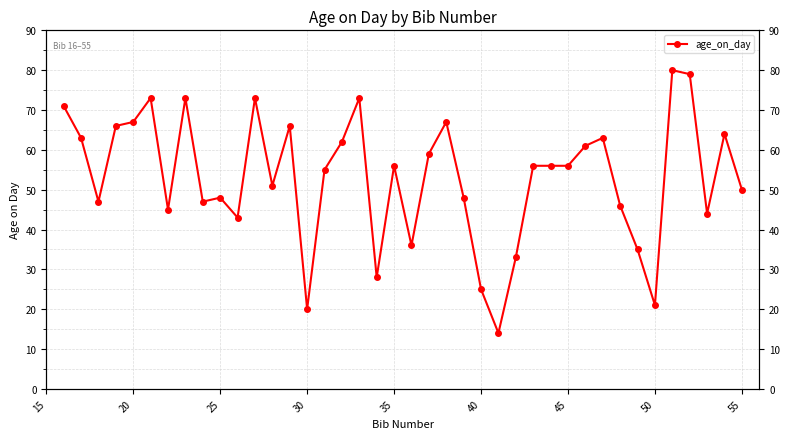

How many distinct data groups are displayed?

1